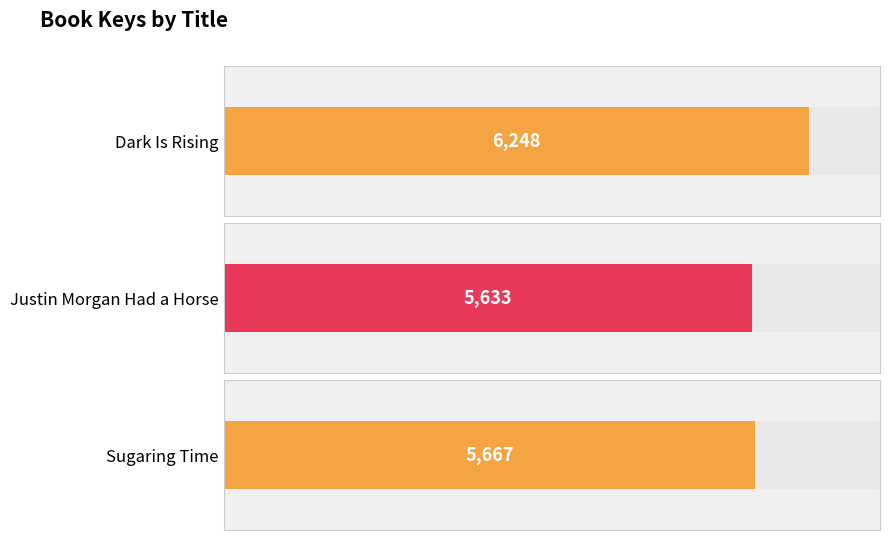

Where does the data first go above 5667?

Dark Is Rising